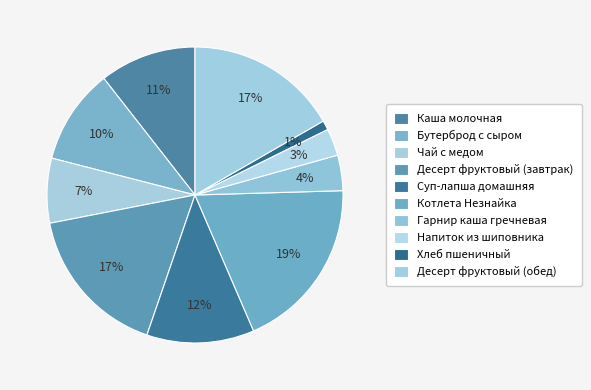

To the nearest percent, what percentage of the pie is Десерт фруктовый (завтрак)?

17%